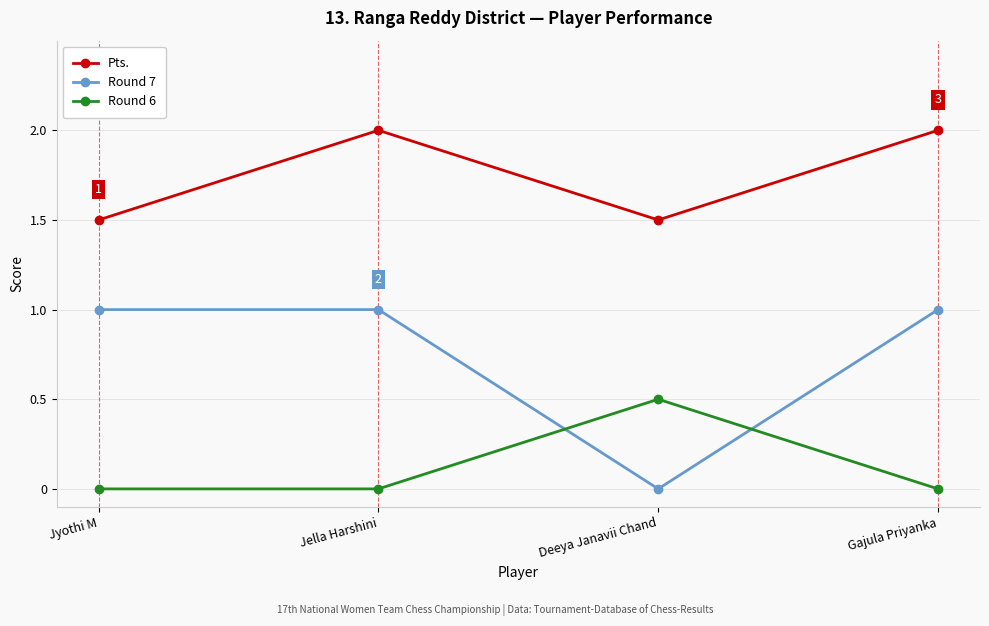

At Gajula Priyanka, list the series in order from smallest to largest.

Round 6, Round 7, Pts.